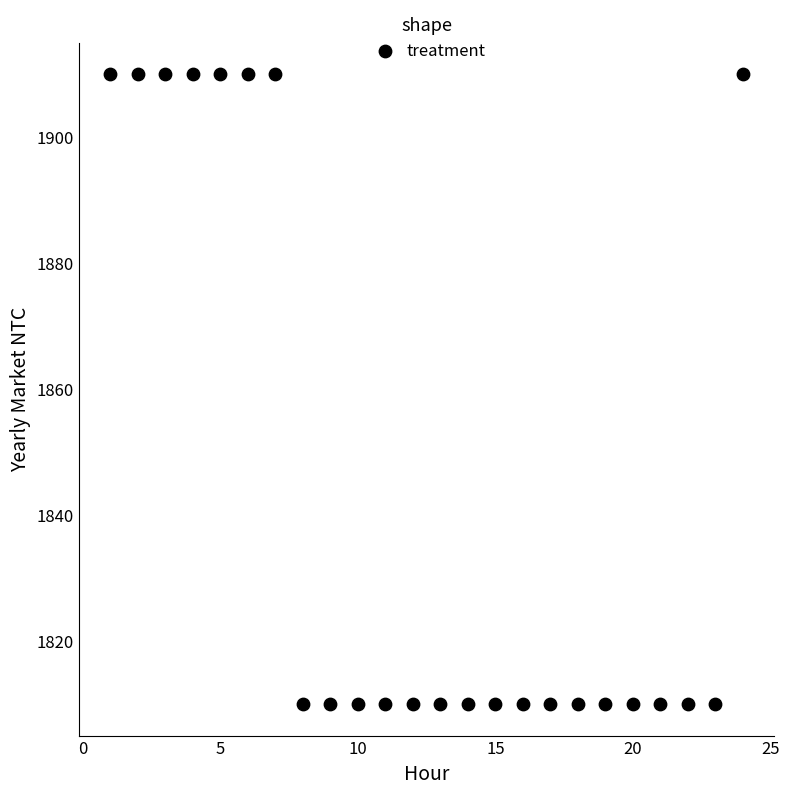

What is the range of Y values (max minus min)?

100